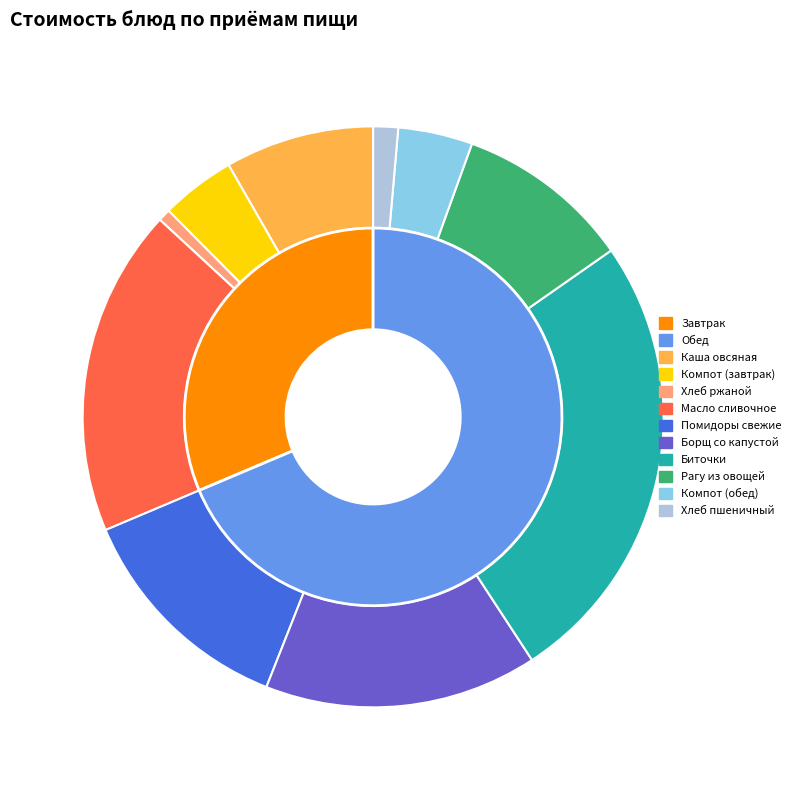

Is it true that помидоры свежие is 13% of the pie?

True